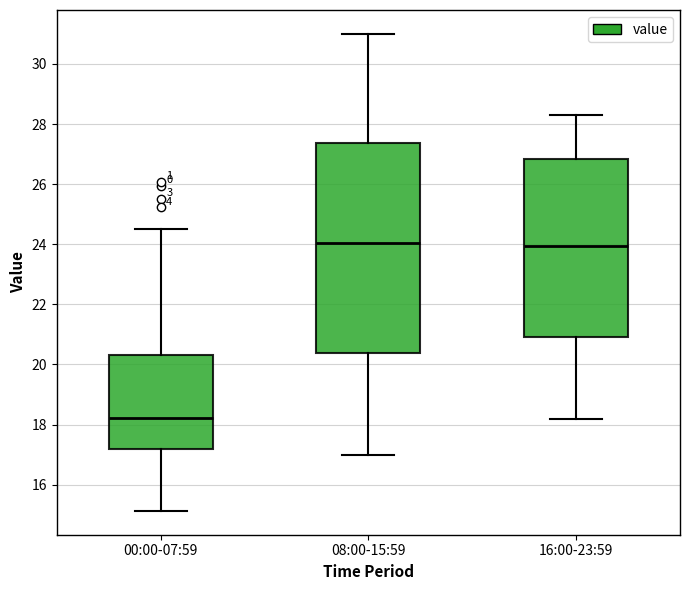

Where is the lower edge of the box for 00:00-07:59 on the y-axis? The values are not printed on the chart, so give them approximately, as read against the axis.

17.2